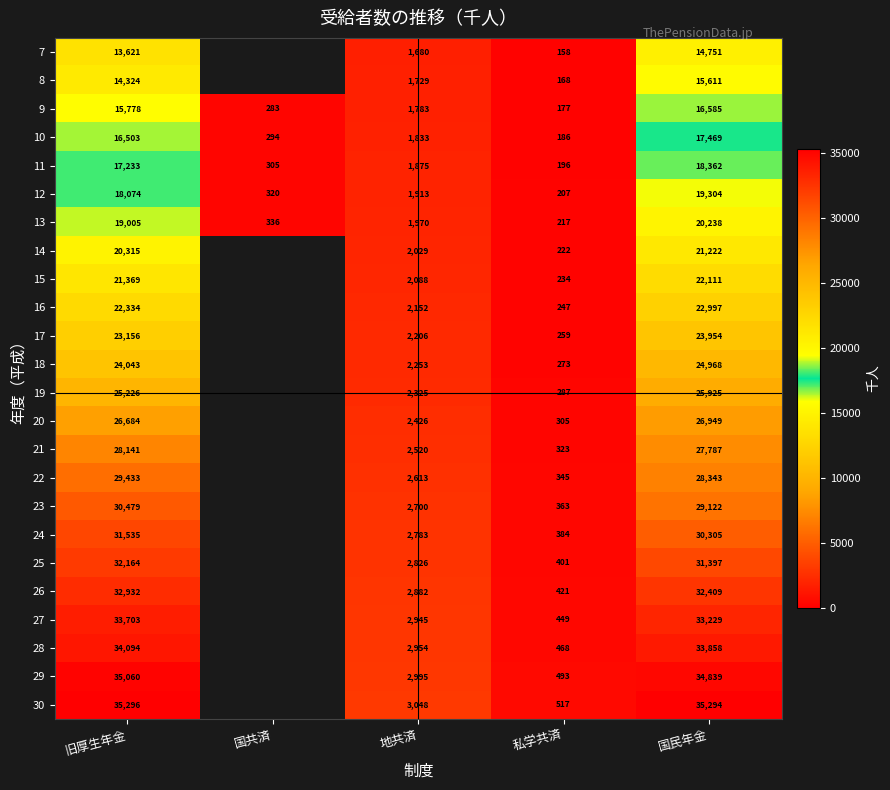

Rank the series at 旧厚生年金 from highest to lowest value.

30, 29, 28, 27, 26, 25, 24, 23, 22, 21, 20, 19, 18, 17, 16, 15, 14, 13, 12, 11, 10, 9, 8, 7